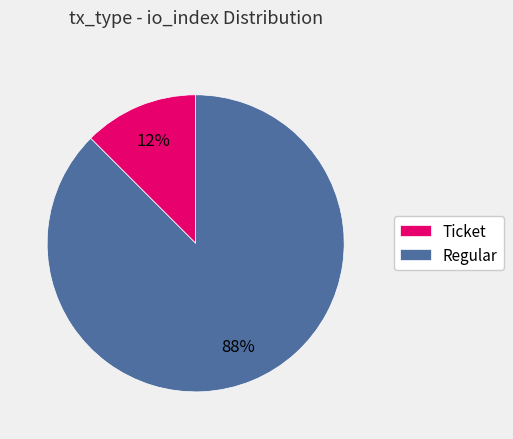

Which slice is the smallest?

Ticket